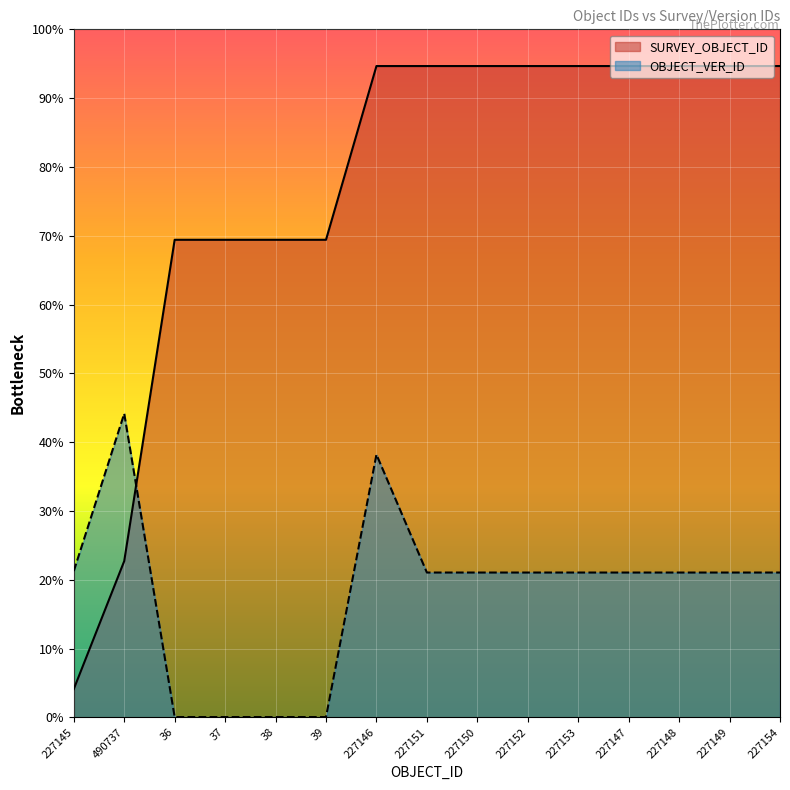

Which series has the largest range (max minus min)?

SURVEY_OBJECT_ID